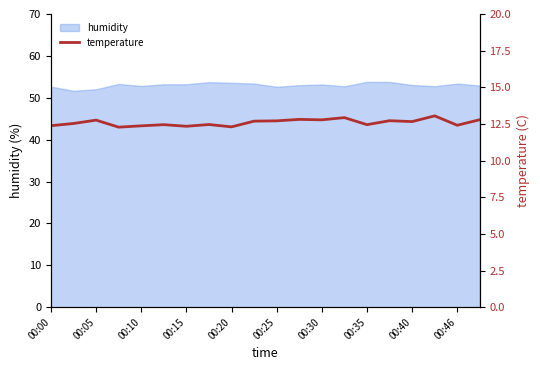

The value of humidity at 00:40 is 85.6. True or false?

False